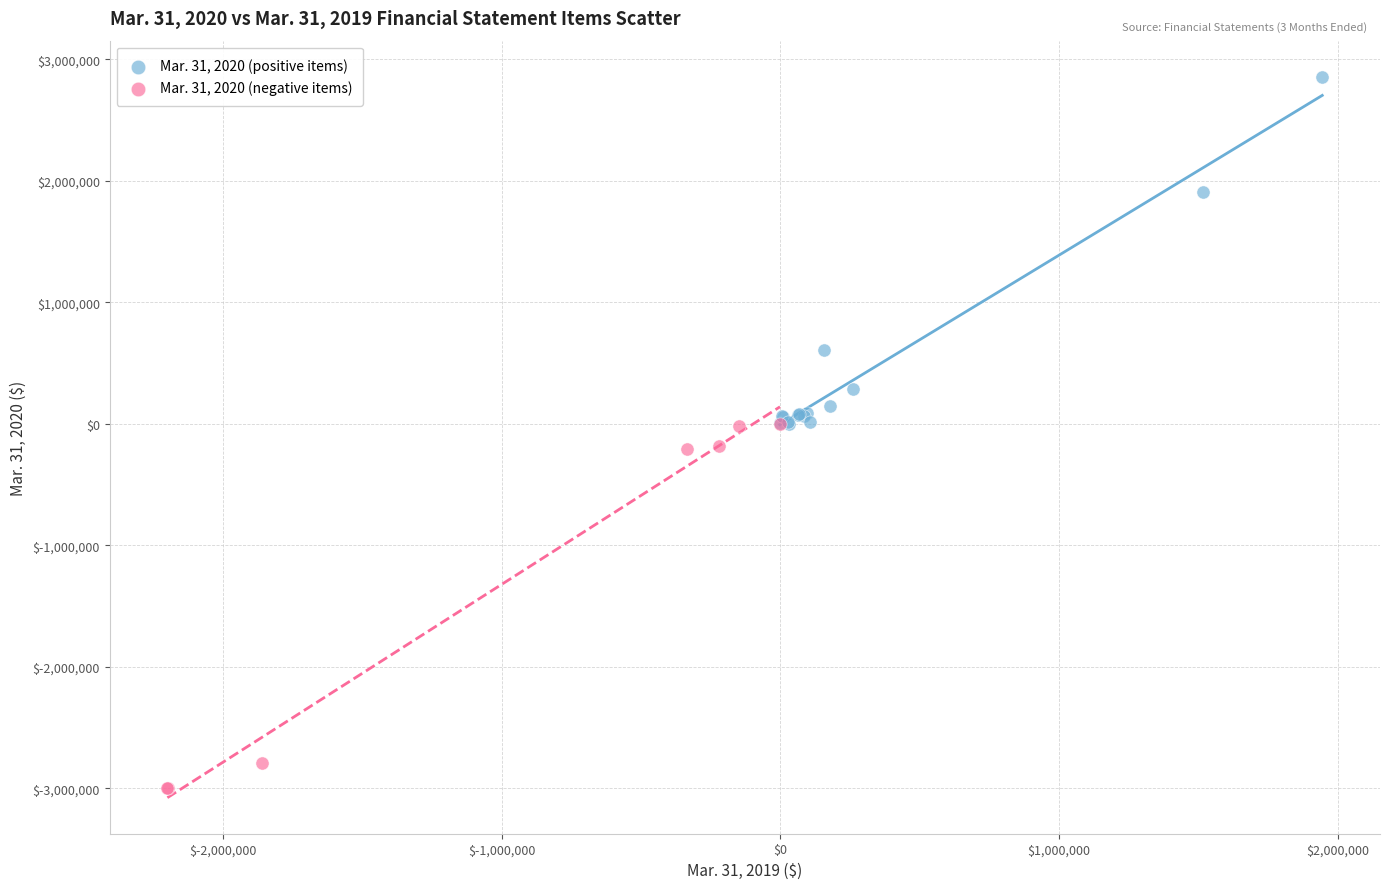

Which series reaches the minimum Y coordinate?

Mar. 31, 2020 (negative items)